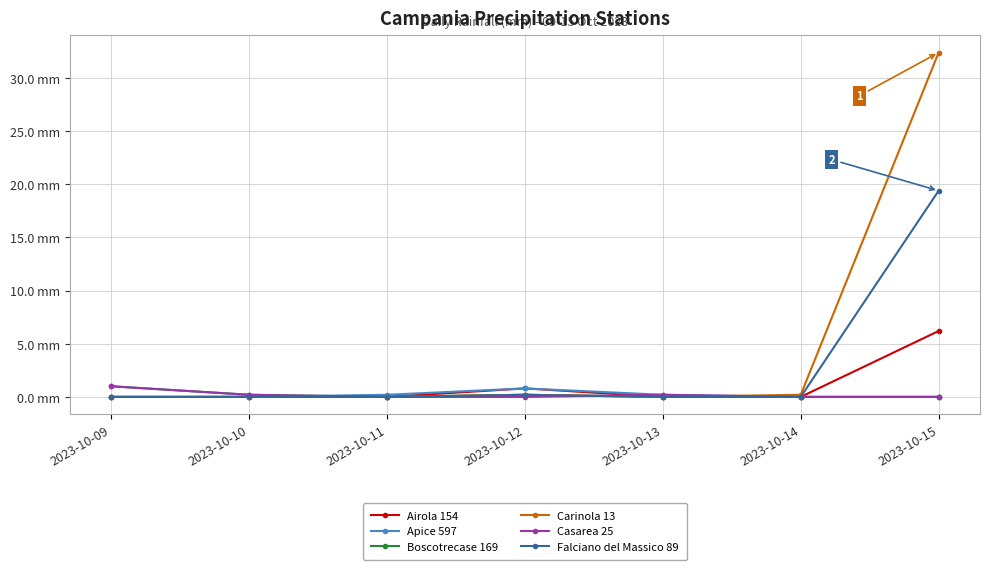

Reading left to right, transcribe all the data shown in this chart.

Airola 154: 0.0	0.0	0.0	0.8	0.0	0.0	6.2
Apice 597: 0.0	0.0	0.2	0.8	0.2	0.0	0.0
Boscotrecase 169: 1.0	0.2	0.0	0.2	0.0	0.0	0.0
Carinola 13: 0.0	0.0	0.0	0.2	0.0	0.2	32.4
Casarea 25: 1.0	0.2	0.0	0.0	0.2	0.0	0.0
Falciano del Massico 89: 0.0	0.0	0.0	0.2	0.0	0.0	19.4